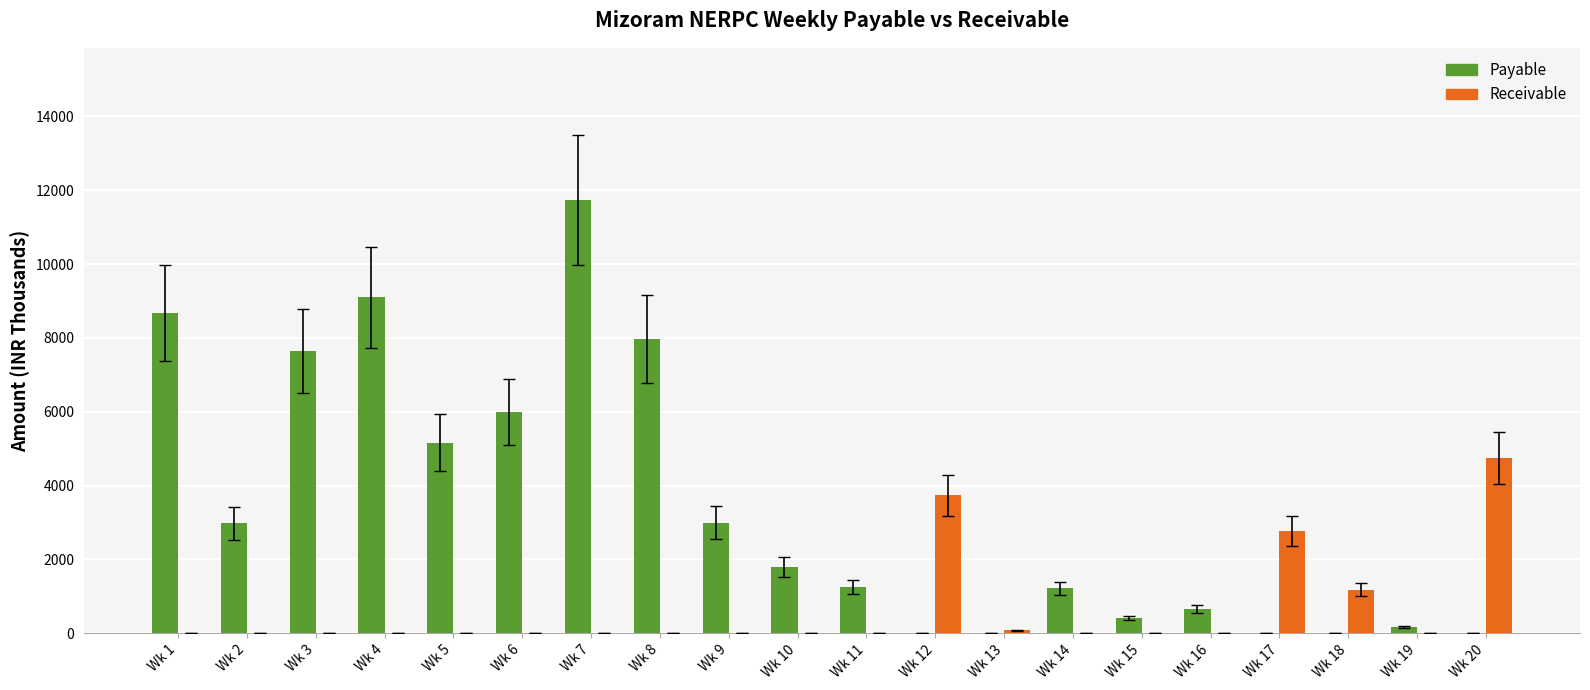

At which label does Payable reach its peak?

Wk 7